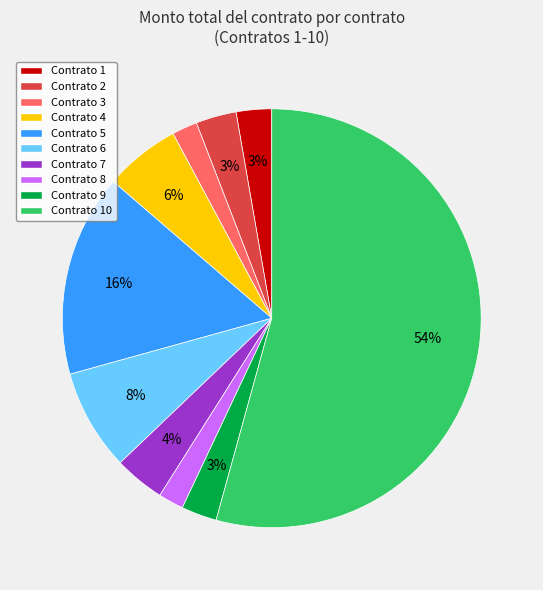

Combined, do Contrato 10 and Contrato 1 account for over 50%?

Yes